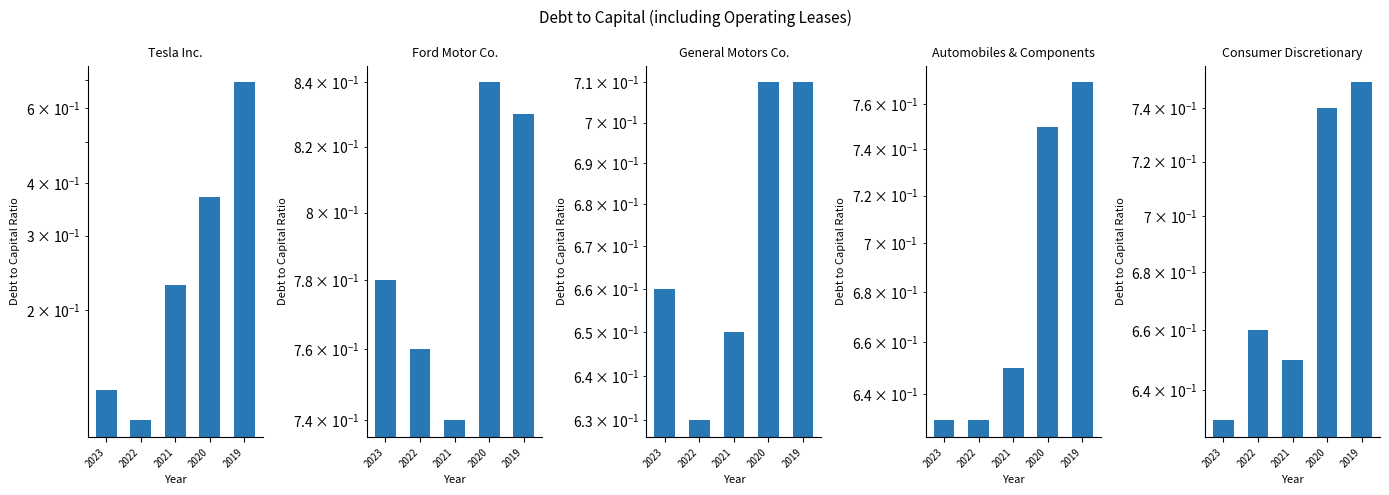

At which category does the chart reach its minimum across all series?

2022